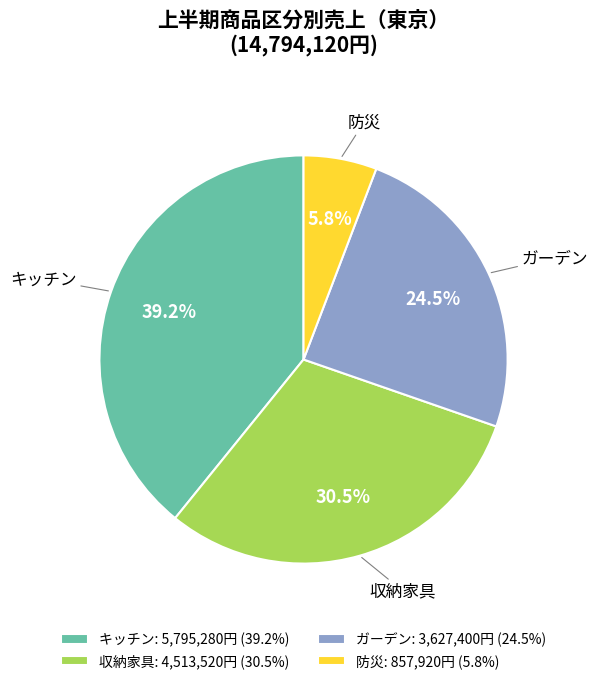

Rank the categories by value from lowest to highest.

防災, ガーデン, 収納家具, キッチン